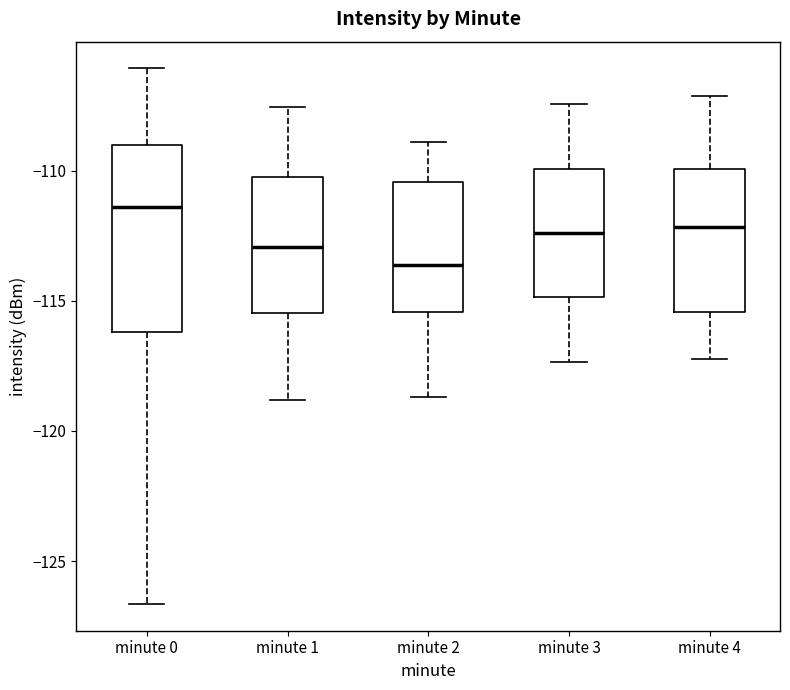

Reading left to right, read every box against the y-axis: the position of its median line, the range the box covers, and the ends of its whiskers. The values are not printed on the chart, so give them approximately, as read against the axis.

minute 0: median -111.5, box -116.0 to -109.0, whiskers -126.5 to -106.0
minute 1: median -113.0, box -115.5 to -110.5, whiskers -119.0 to -107.5
minute 2: median -113.5, box -115.5 to -110.5, whiskers -118.5 to -109.0
minute 3: median -112.5, box -115.0 to -110.0, whiskers -117.5 to -107.5
minute 4: median -112.0, box -115.5 to -110.0, whiskers -117.0 to -107.0